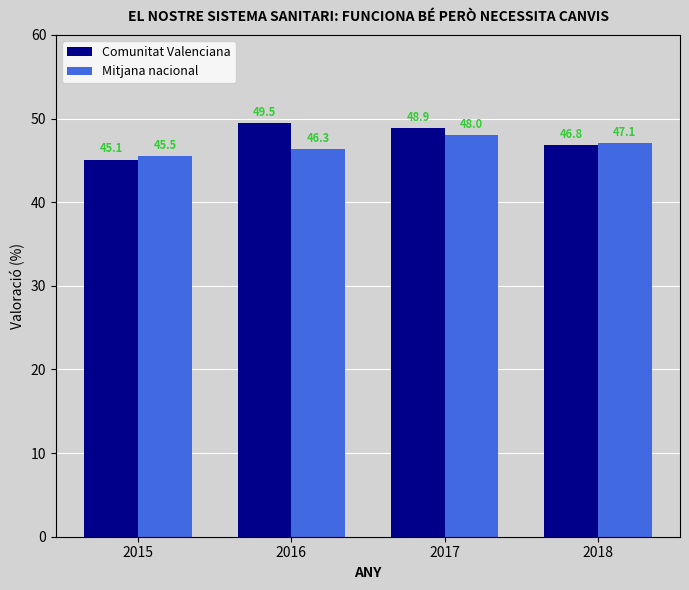

At which label does Mitjana nacional reach its minimum?

2015